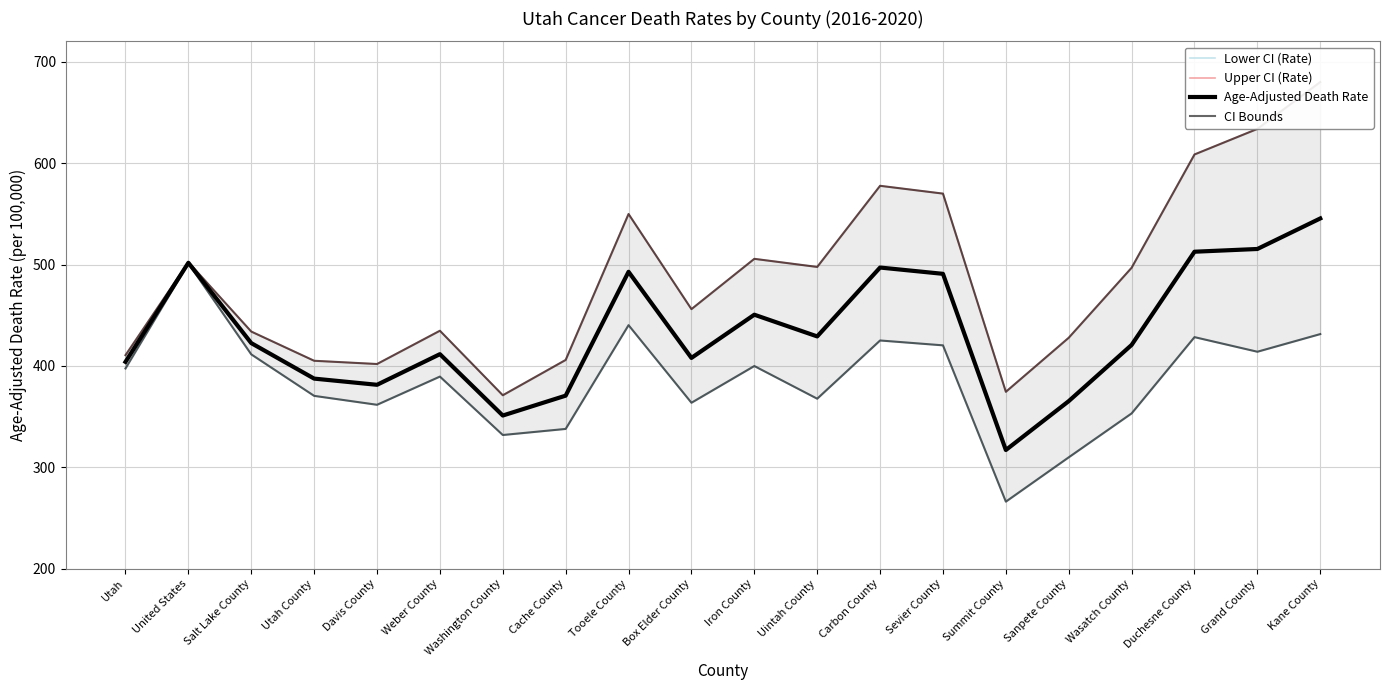

How many data points in Upper CI (Rate) are above 496?

10